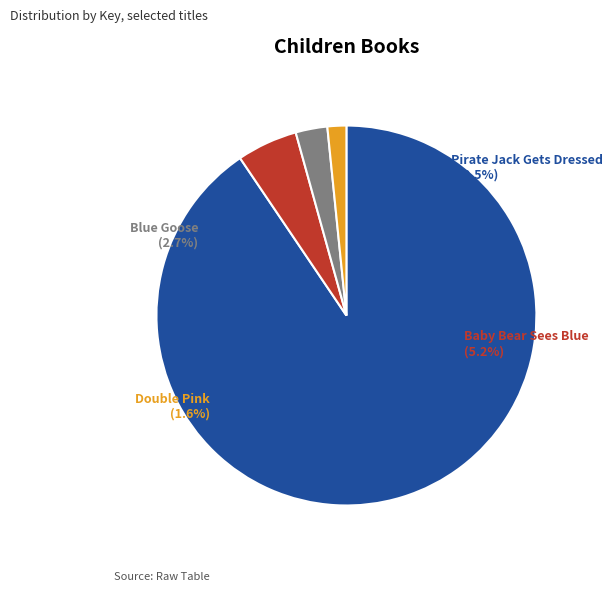

What is the change in value from Baby Bear Sees Blue to Double Pink?

-50696409